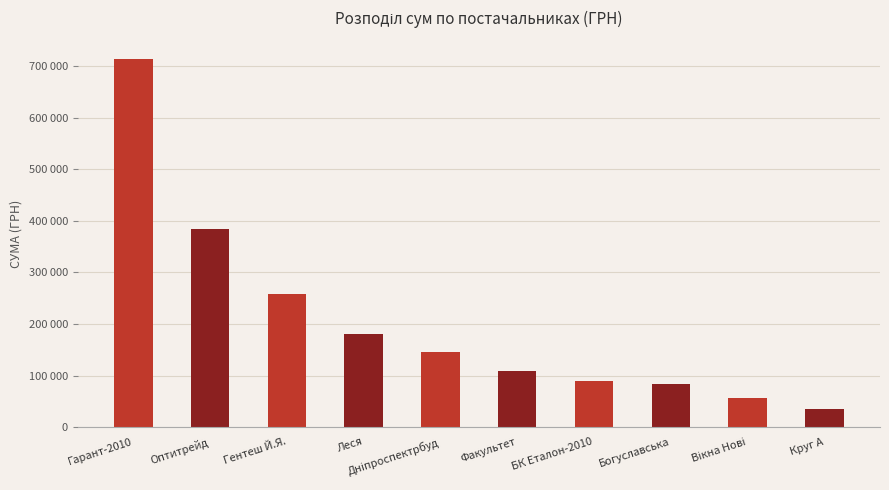

What is the change in value from Вікна Нові to Круг А?

-20957.7